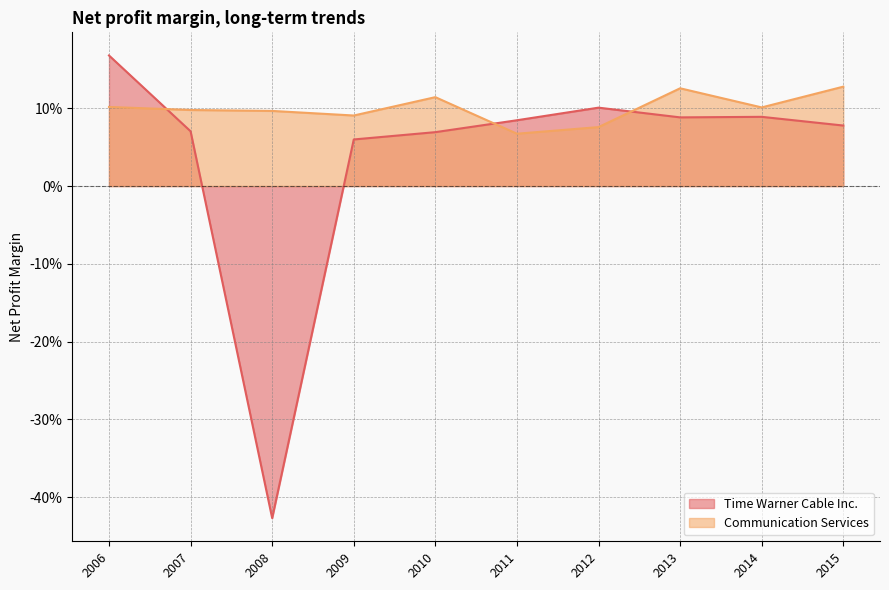

Which category has the lowest value in the Time Warner Cable Inc. series?

2008